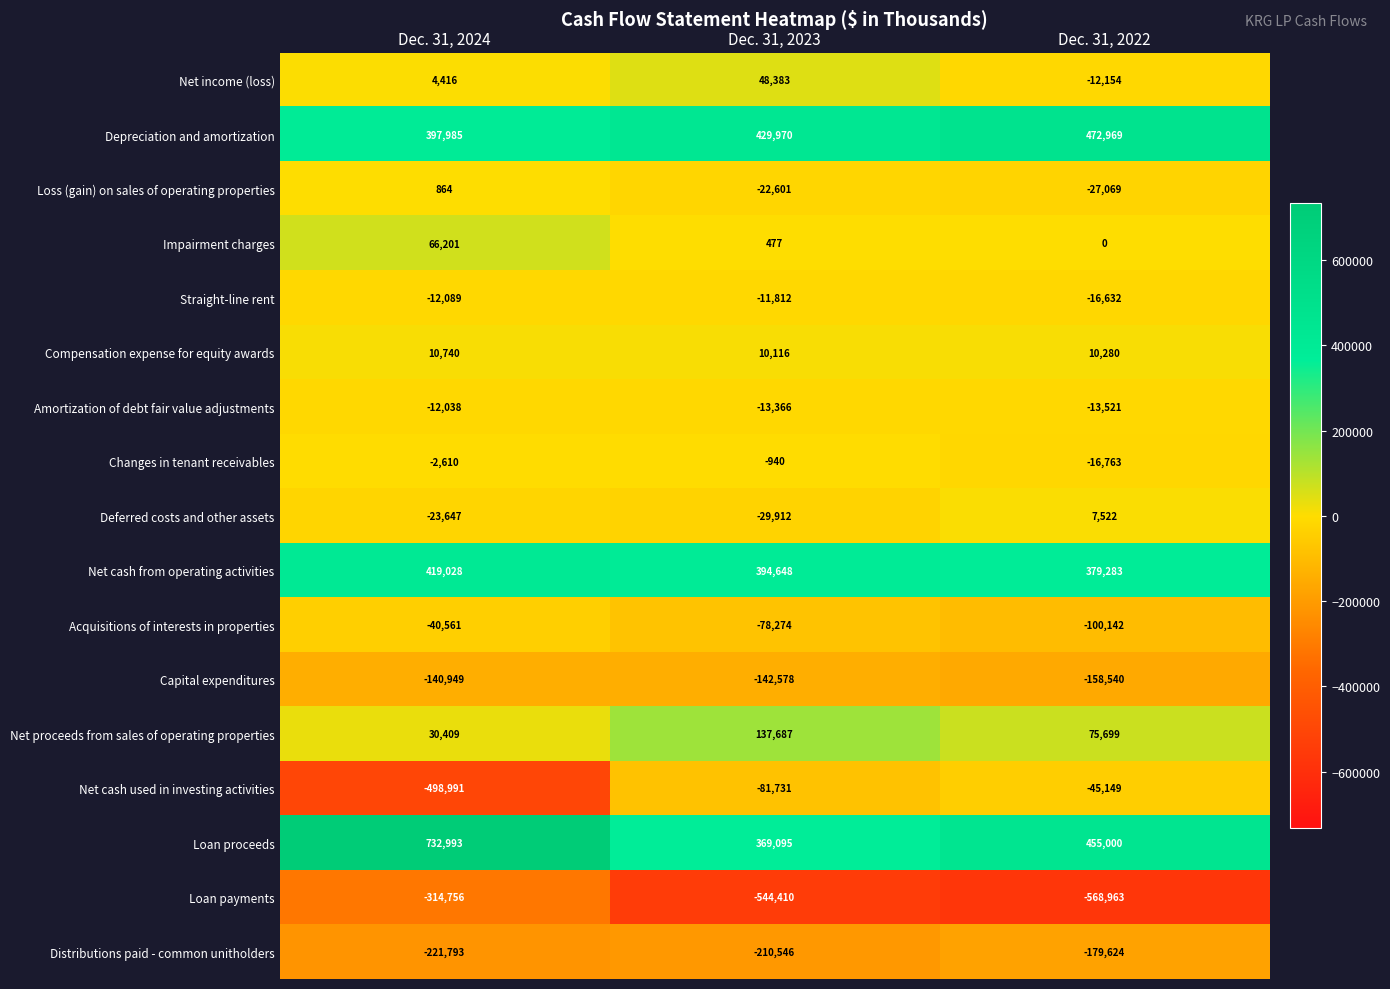

What is the average value of the Capital expenditures series?

-147356